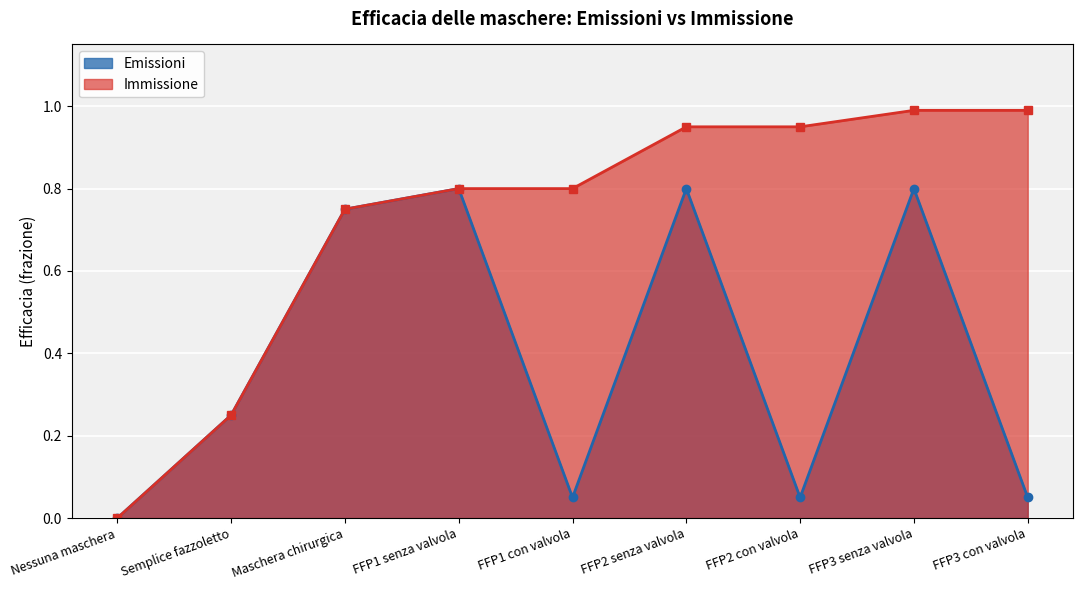

Which category has the highest value in the Emissioni series?

FFP1 senza valvola